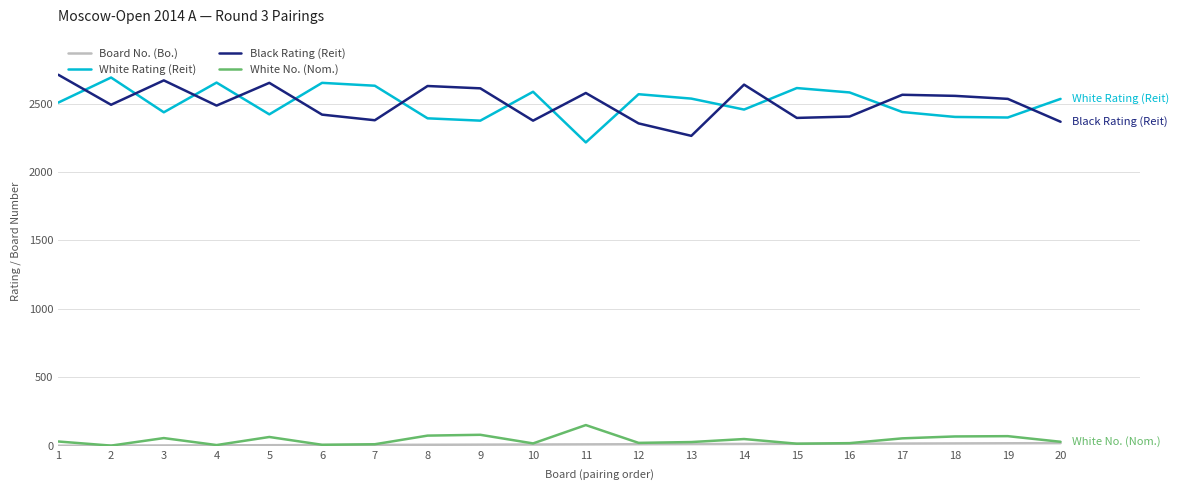

Is it true that White Rating (Reit) equals 2613 at 15?

True